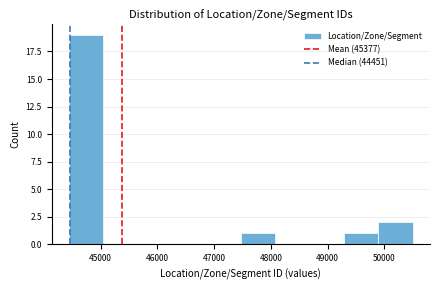

What is the height of the bar covering 47500 to 48100 on the x-axis? Neither the bar edges nor the heights are printed on the chart, so give them approximately, as read against the axes.

1